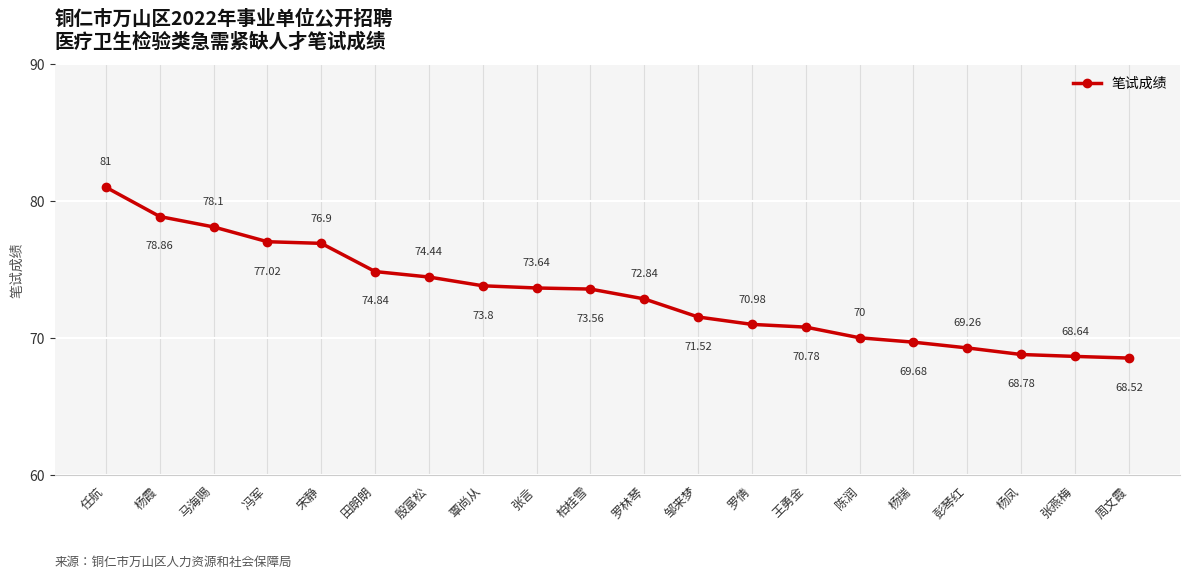

What is the minimum value shown in the chart?

68.5